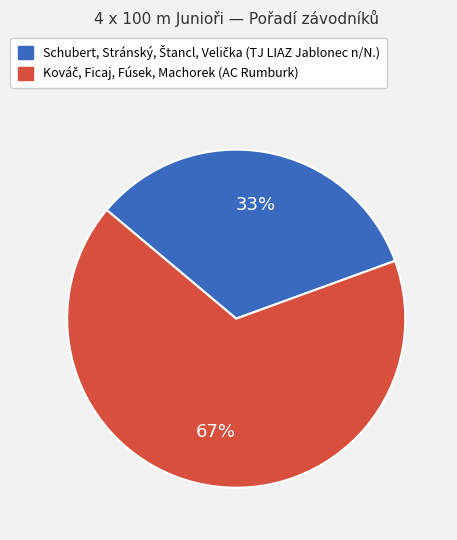

Does any single category account for the majority?

Yes